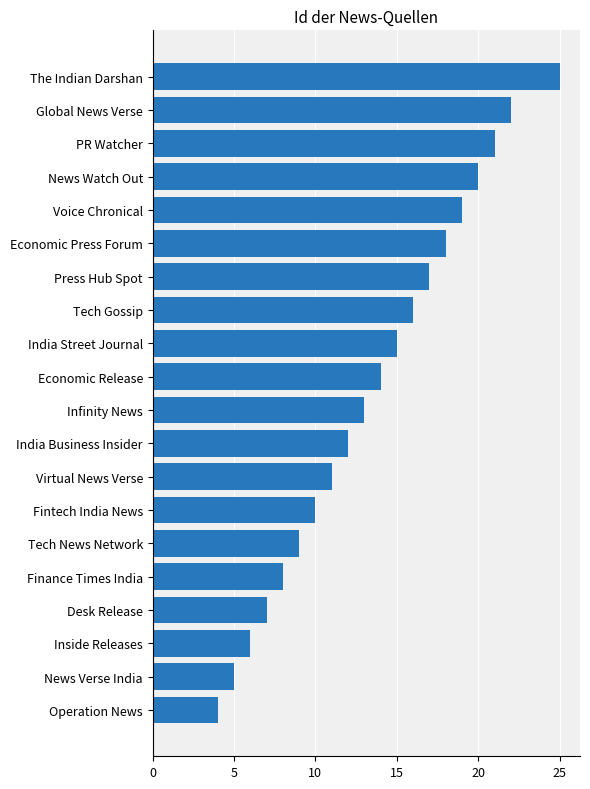

At which label is the value closest to 14?

Economic Release